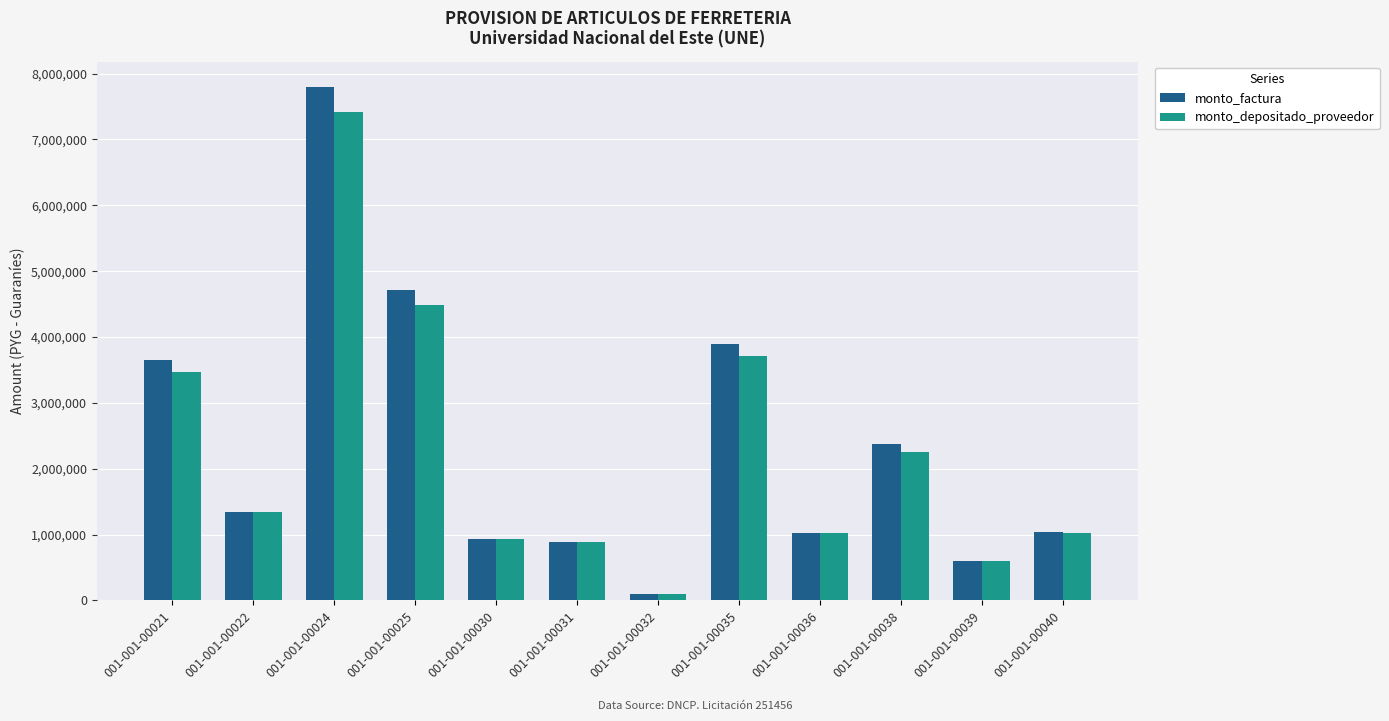

What is the spread (max minus min) of values at 001-001-00036?

3671